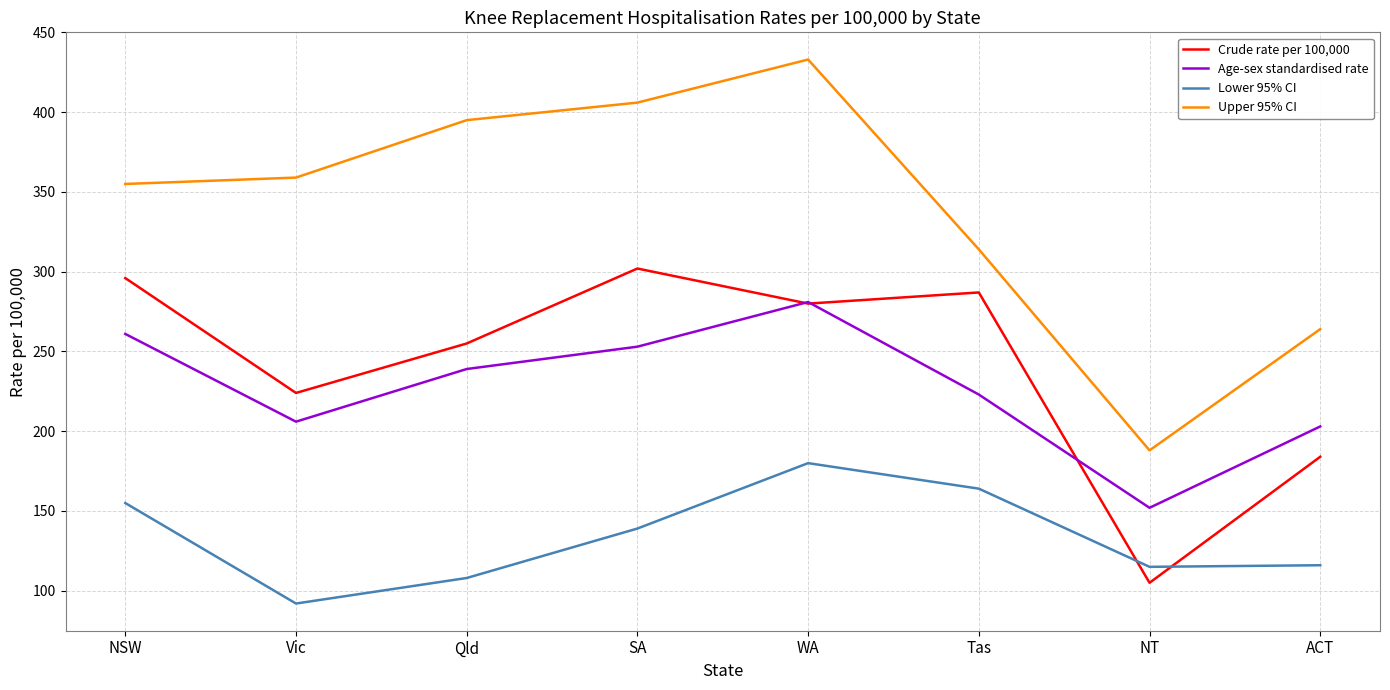

Where does the Age-sex standardised rate series first go above 239?

NSW